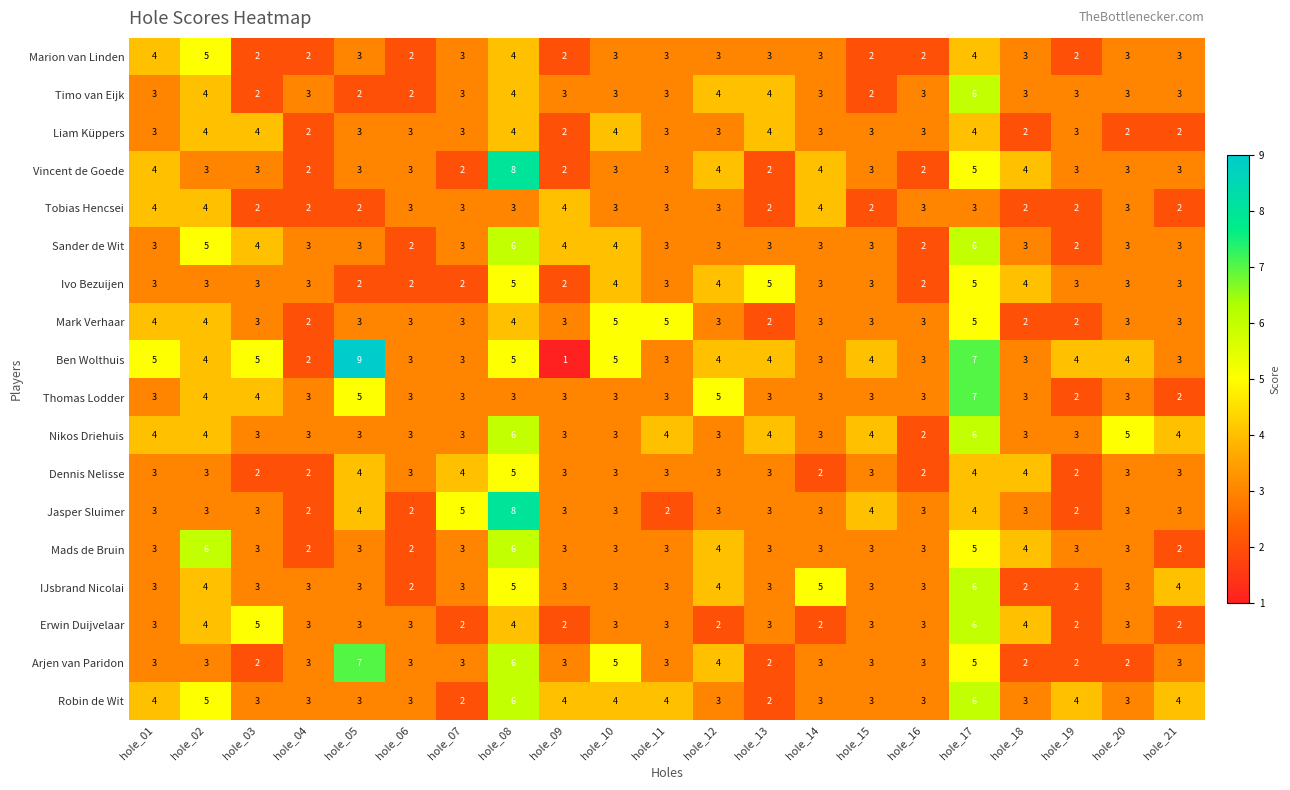

What is the total value across all series at hole_15?

54